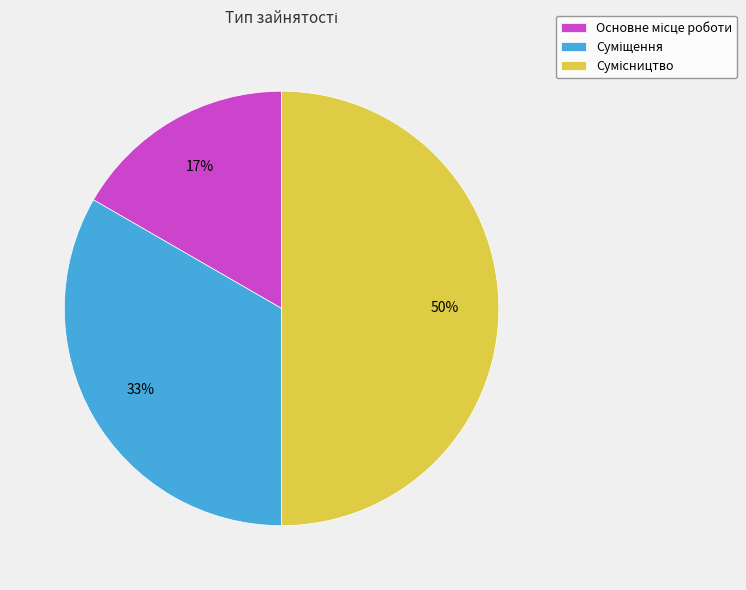

To the nearest percent, what is the average slice percentage?

33%